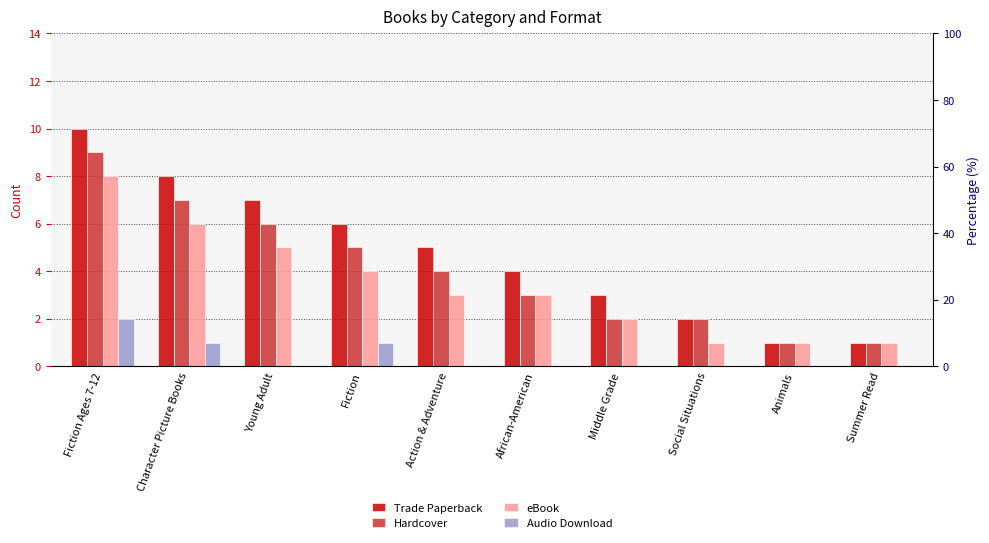

How many bars are there in total?

40